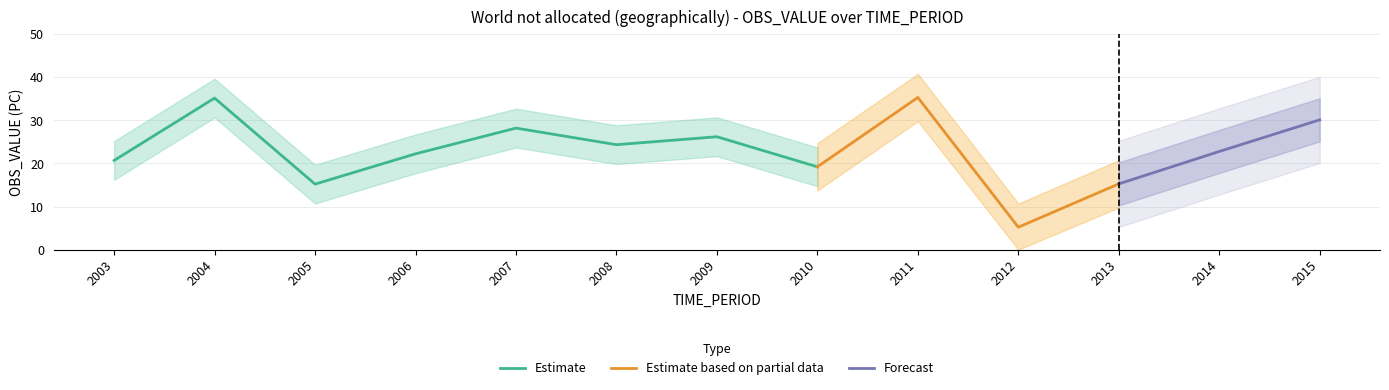

Rank the categories by value from highest to lowest.

2011, 2004, 2015, 2007, 2009, 2008, 2014, 2006, 2003, 2010, 2013, 2005, 2012